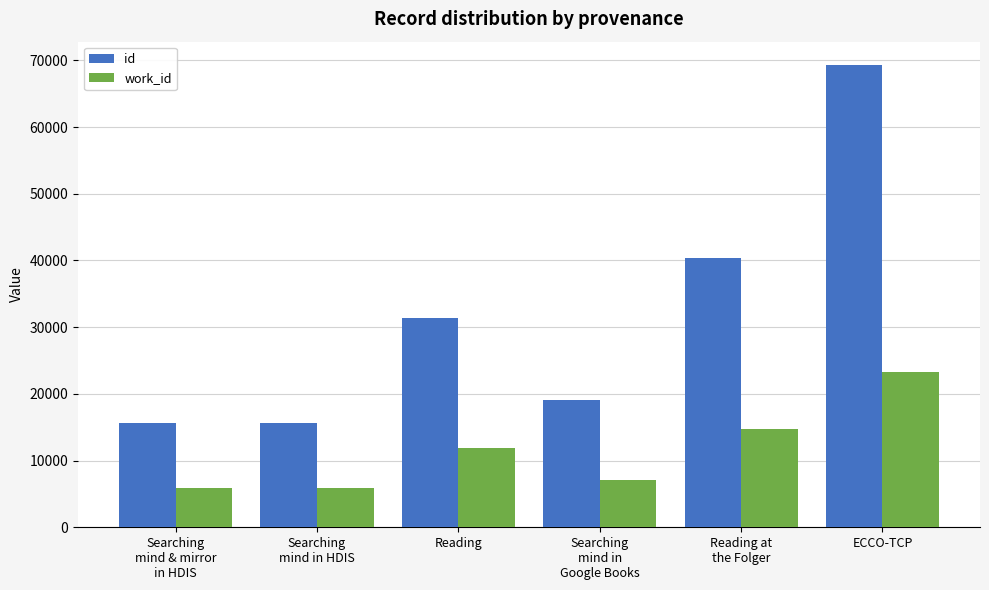

What is the average value of the id series?

31944